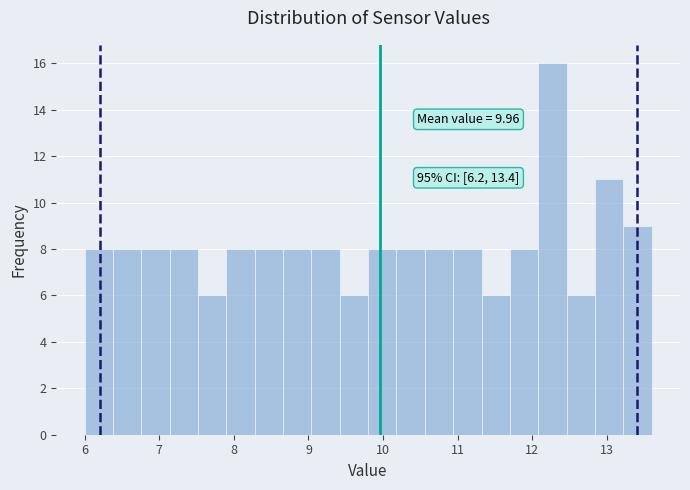

Read against the x-axis, roughly where is the centre of the tallest bar?

12.3